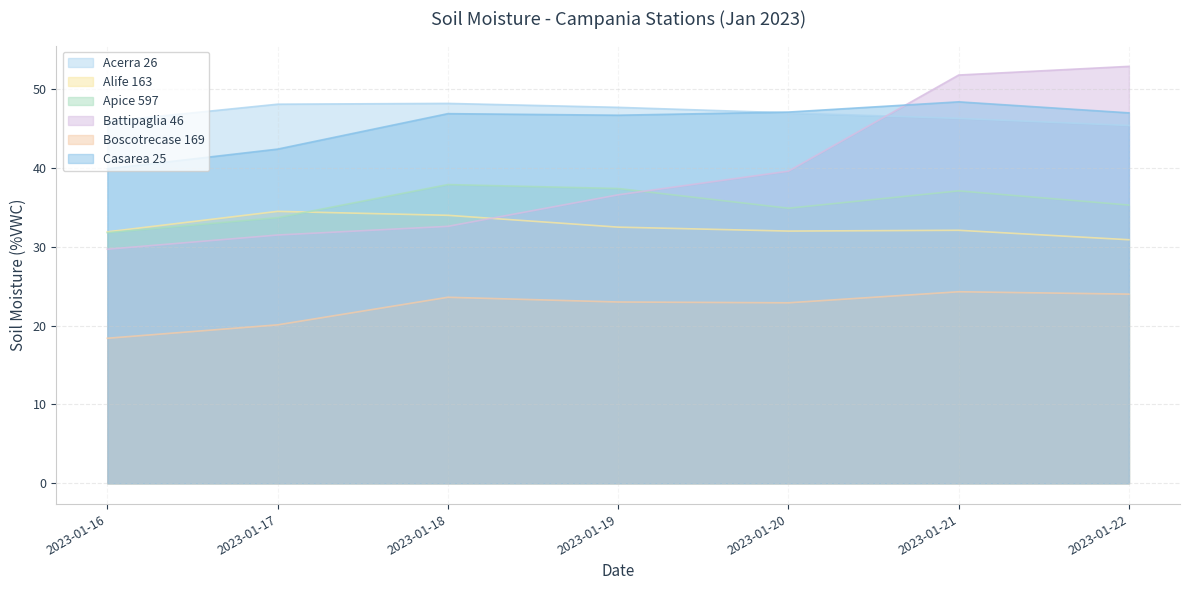

Where is the first local minimum for Apice 597?

2023-01-20